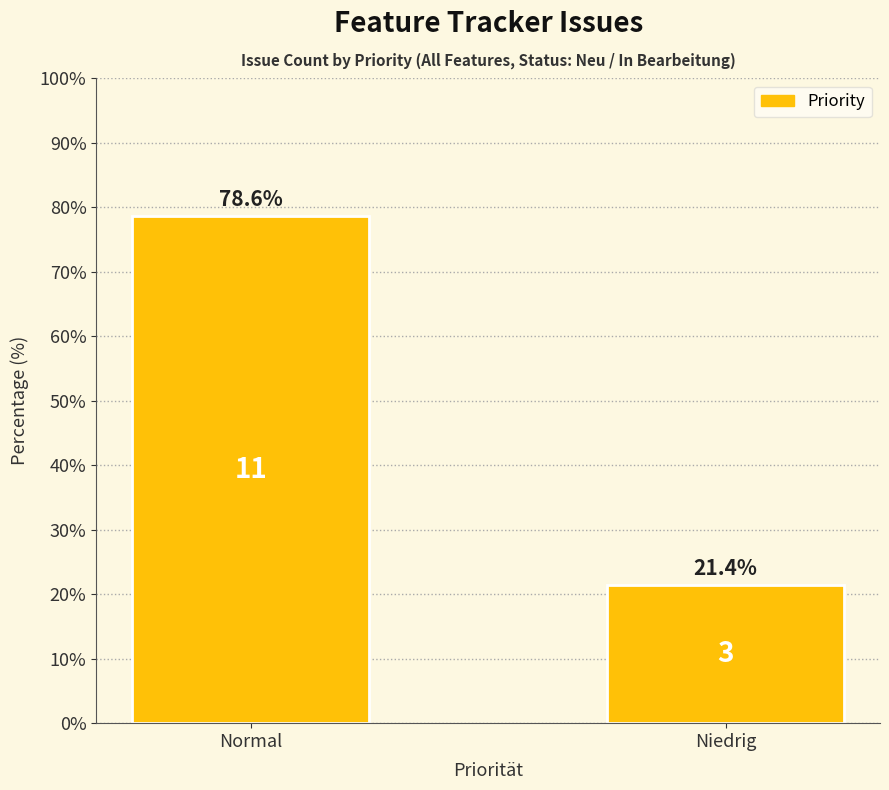

Reading right to left, what are all the values shown in this chart?

21.4	78.6